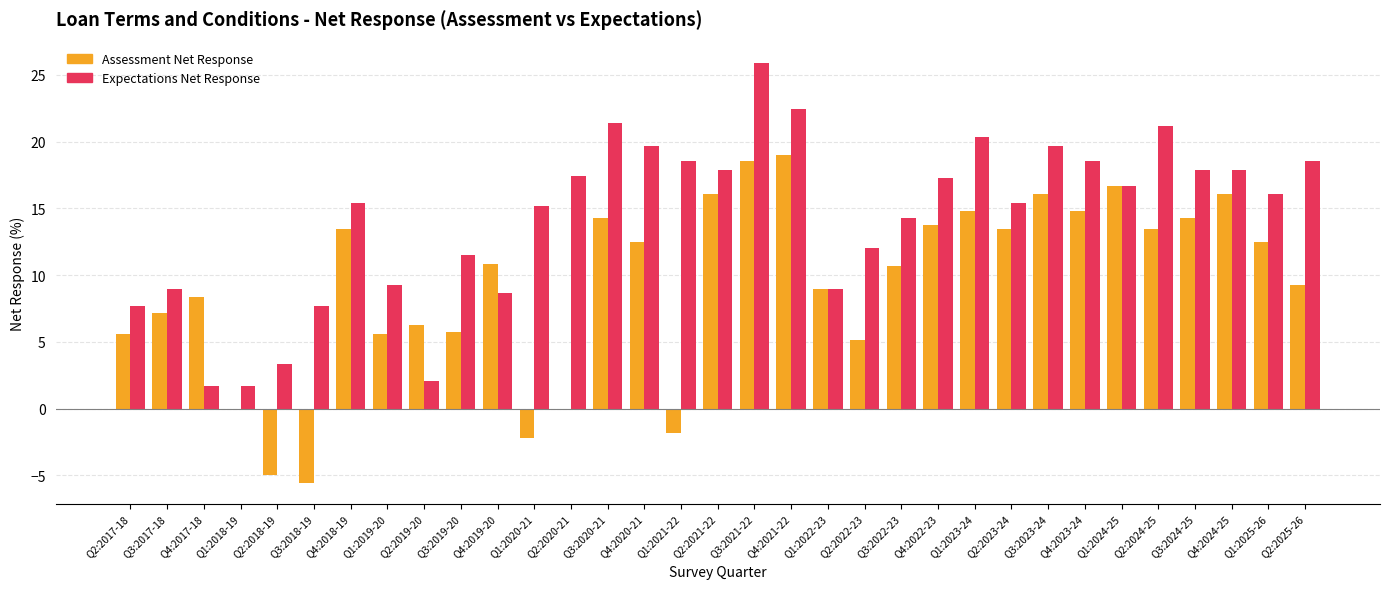

How many series are shown in this chart?

2